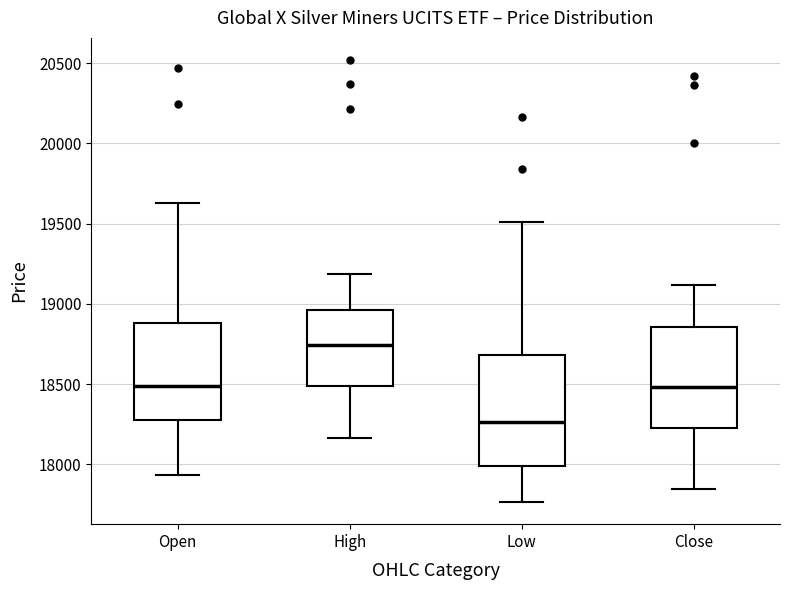

Where does the lower whisker of the box for Low end on the y-axis? The values are not printed on the chart, so give them approximately, as read against the axis.

17750